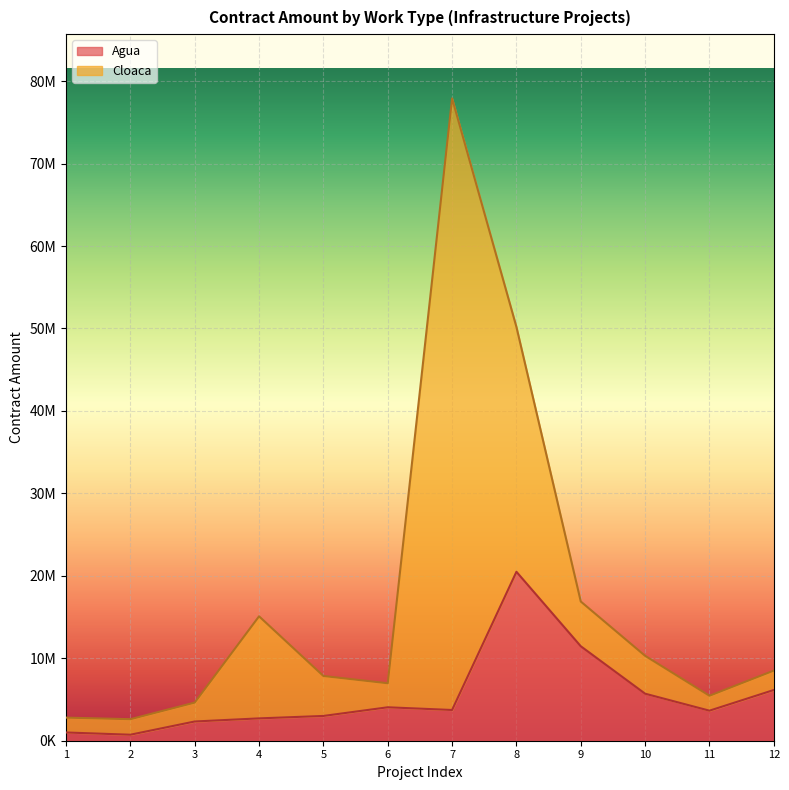

How many data points are above 3727034?

5